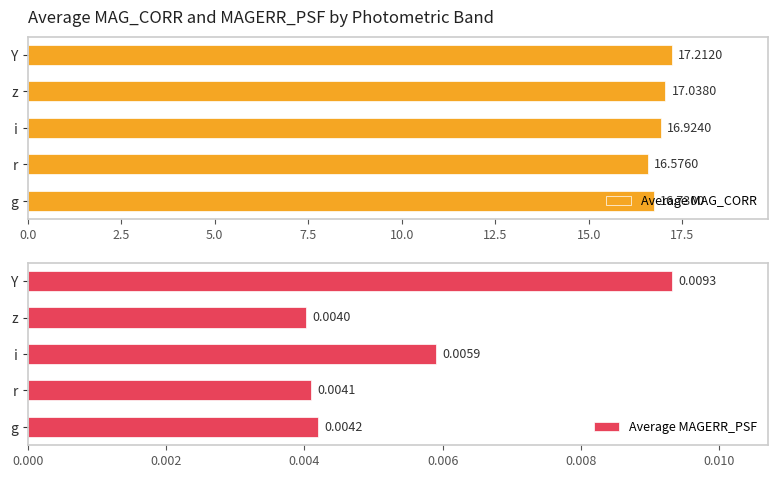

What is the sum of all Average MAG_CORR values?

84.5